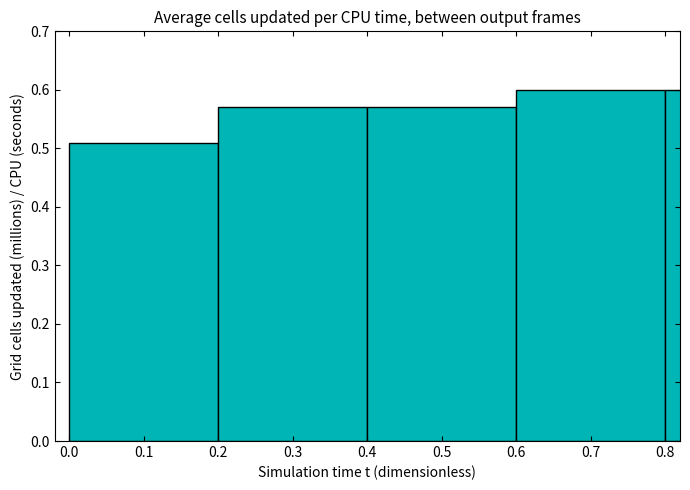

What is the difference between the second highest and minimum values?

0.1